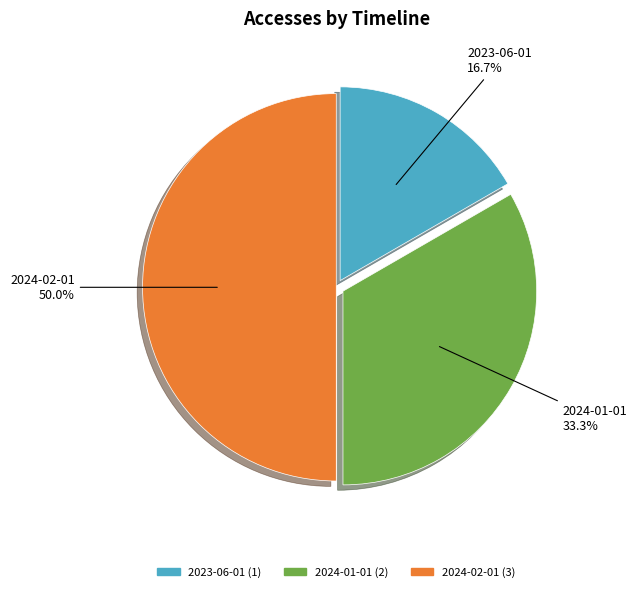

Count the number of slices in the pie.

3